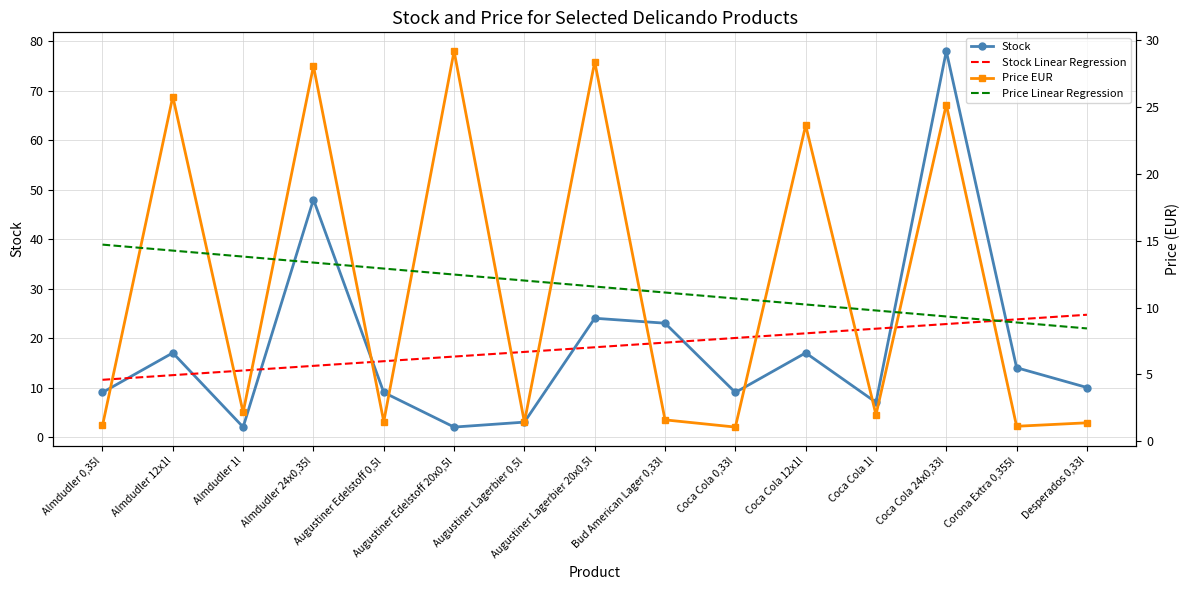

What is the sum of all Stock values?

272.0